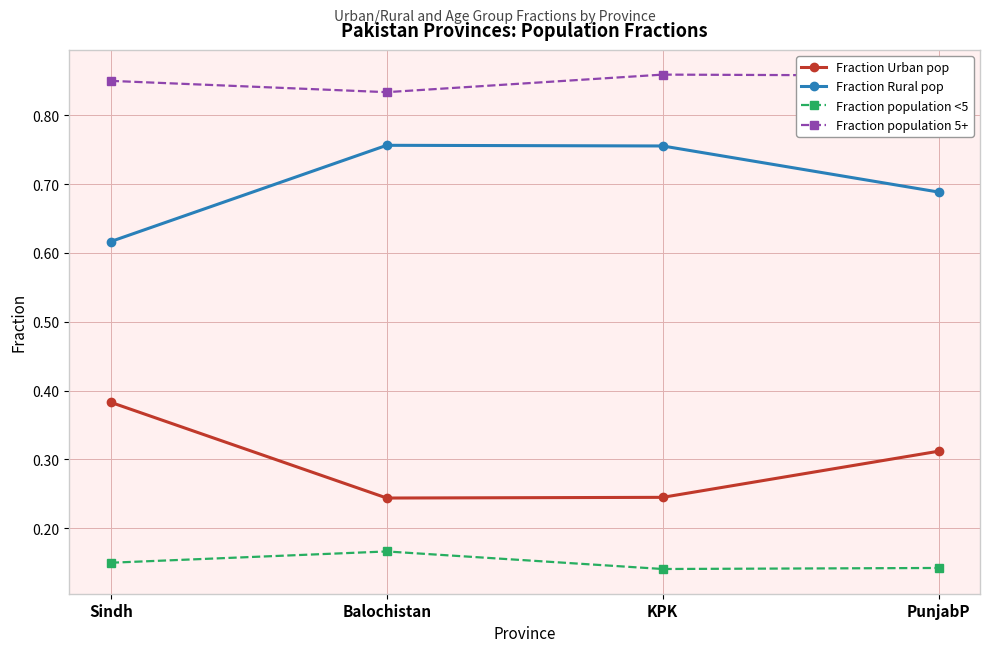

How many interior local valleys does the Fraction population 5+ series have?

1